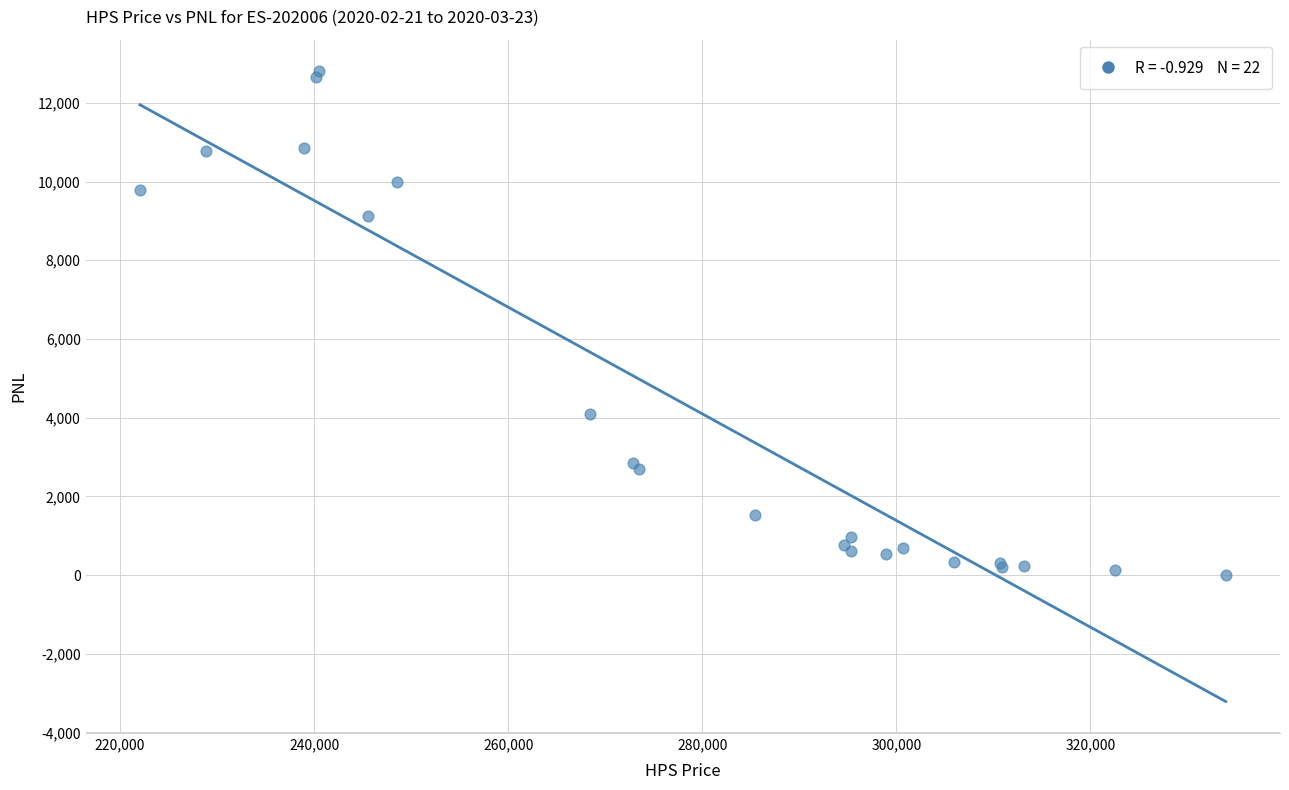

What Y value in the scatter plot is closest to 6402?

4085